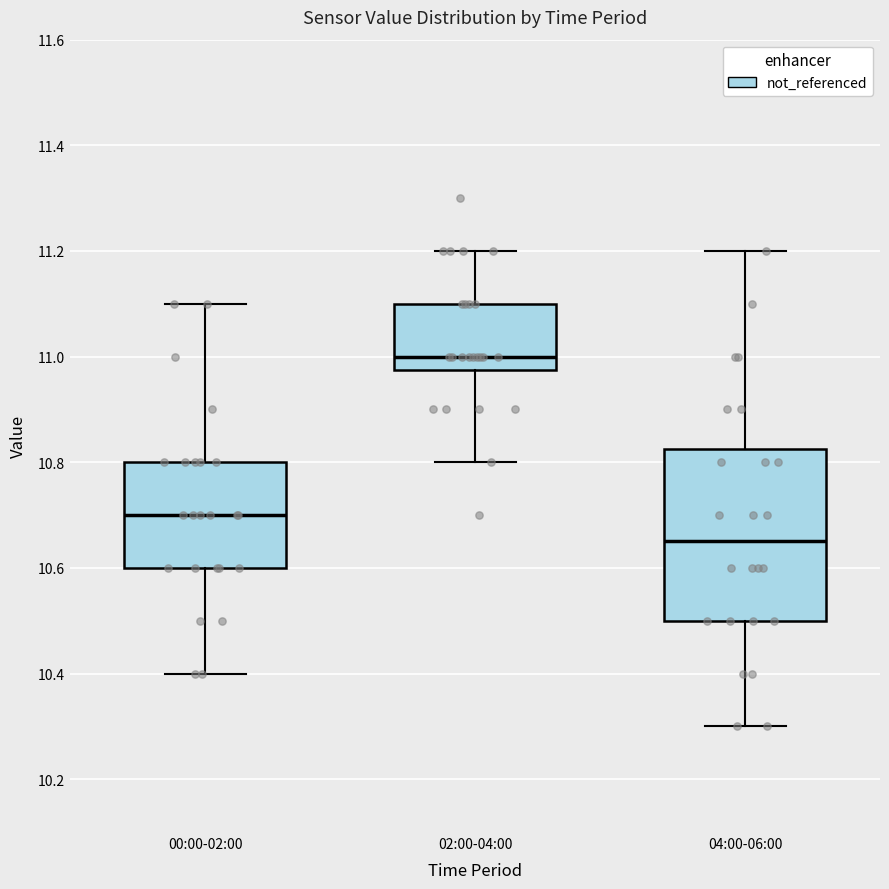

Which box's median line is the highest?

02:00-04:00